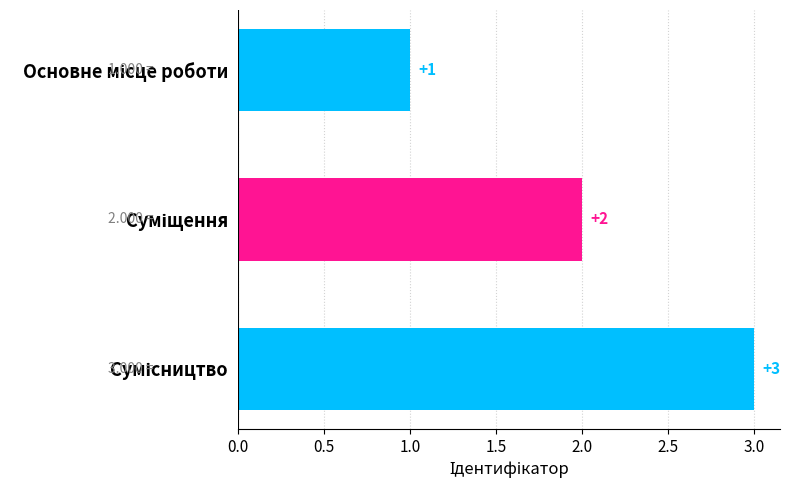

What is the sum of all values?

6